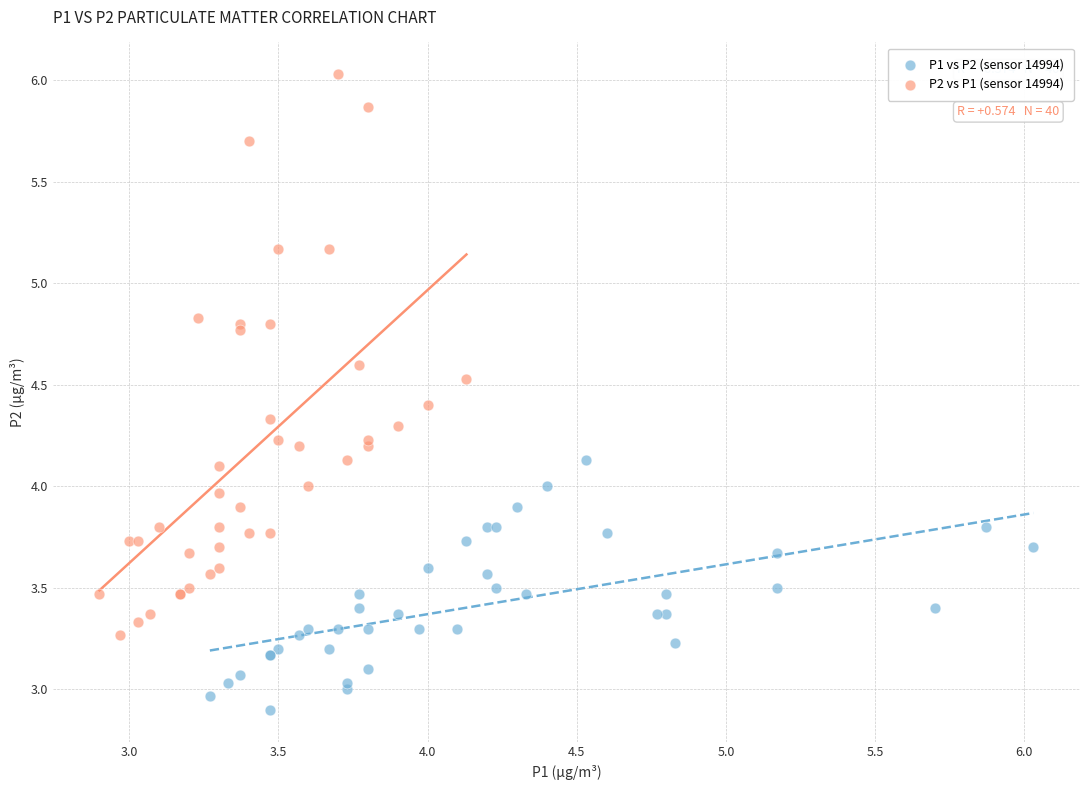

Which series contains the lowest Y value?

P1 vs P2 (sensor 14994)